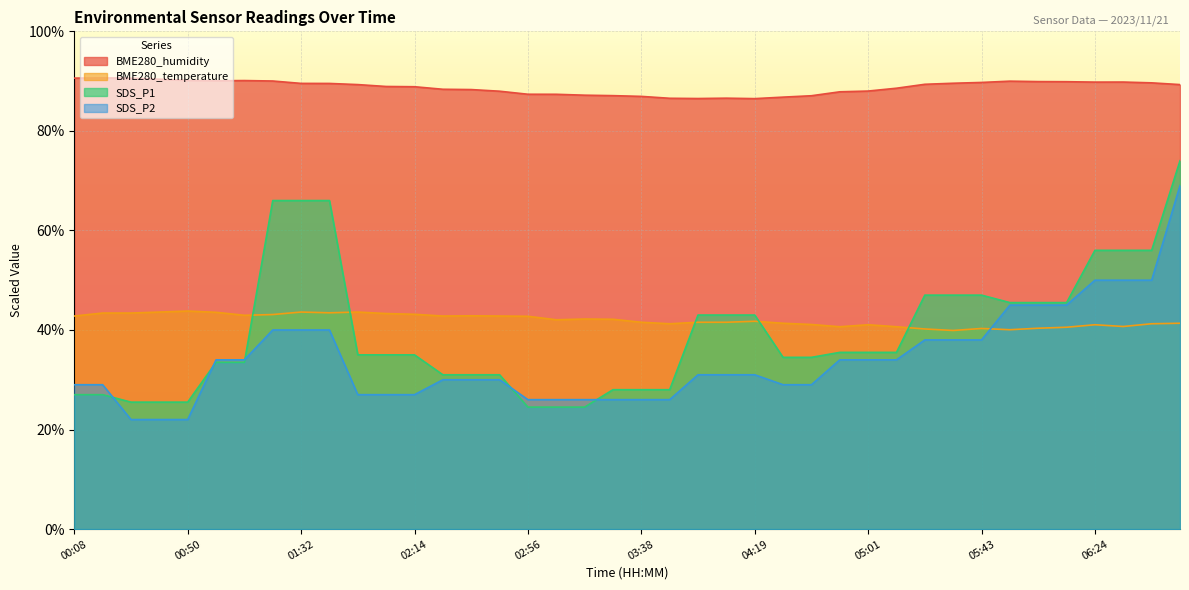

What is the label of the 24th point from the left?

04:08